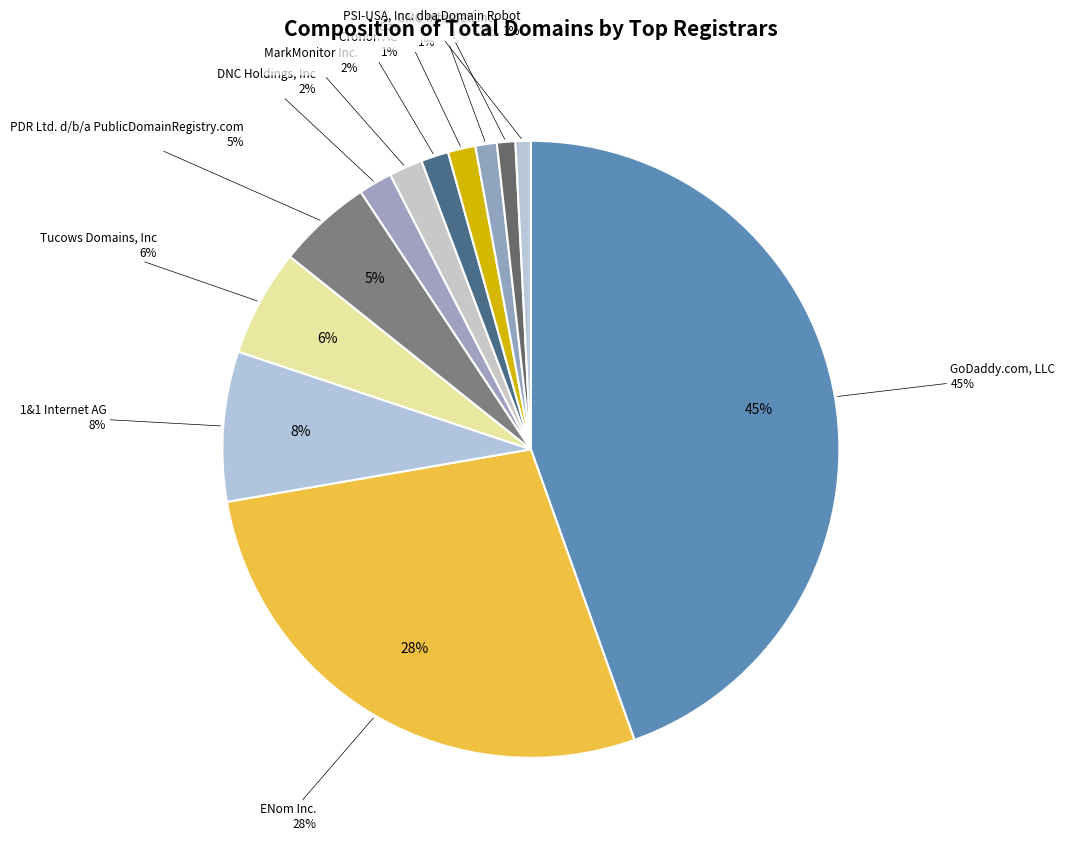

How many segments does this pie chart have?

12